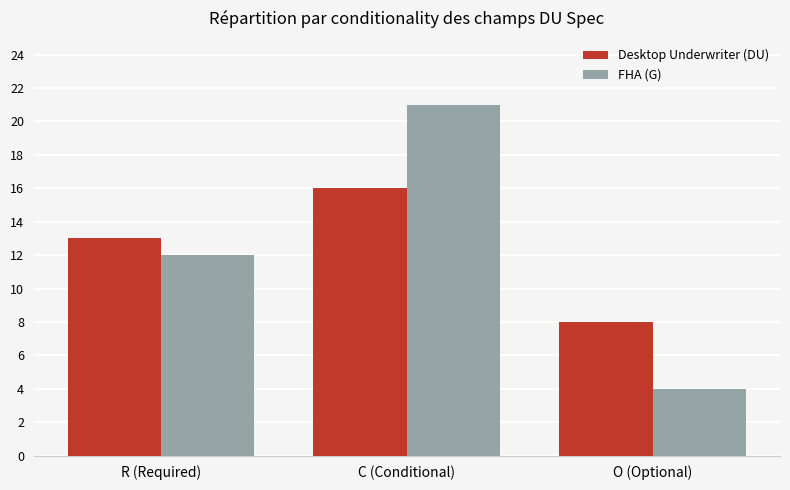

What is the difference between the maximum and minimum values in the Desktop Underwriter (DU) series?

8